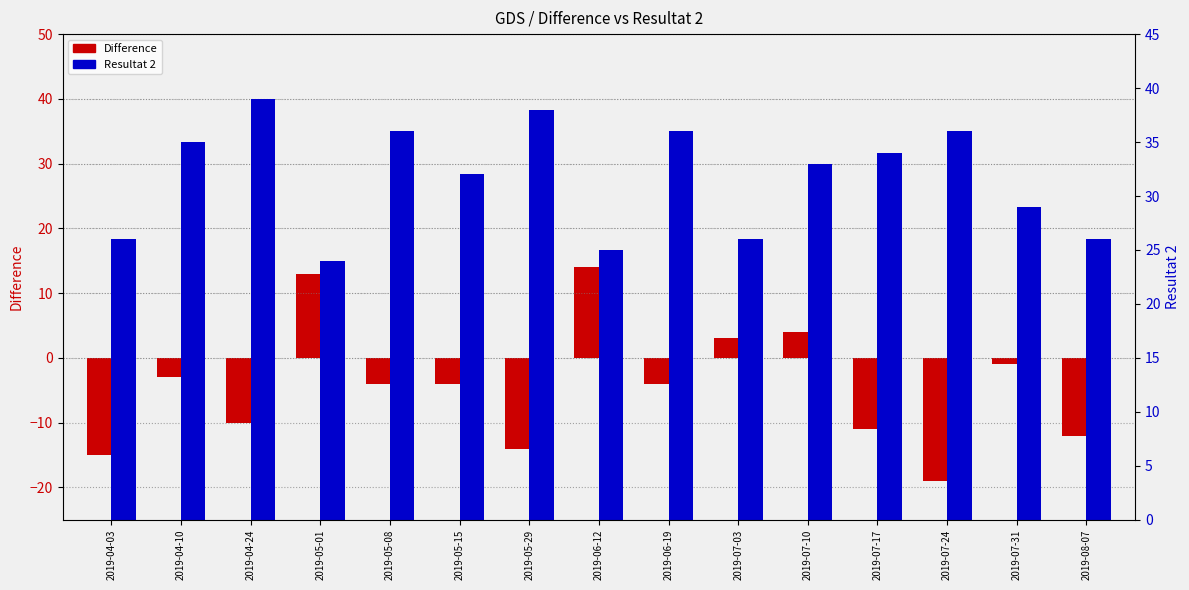

At which label does Resultat 2 first exceed 33?

2019-04-10